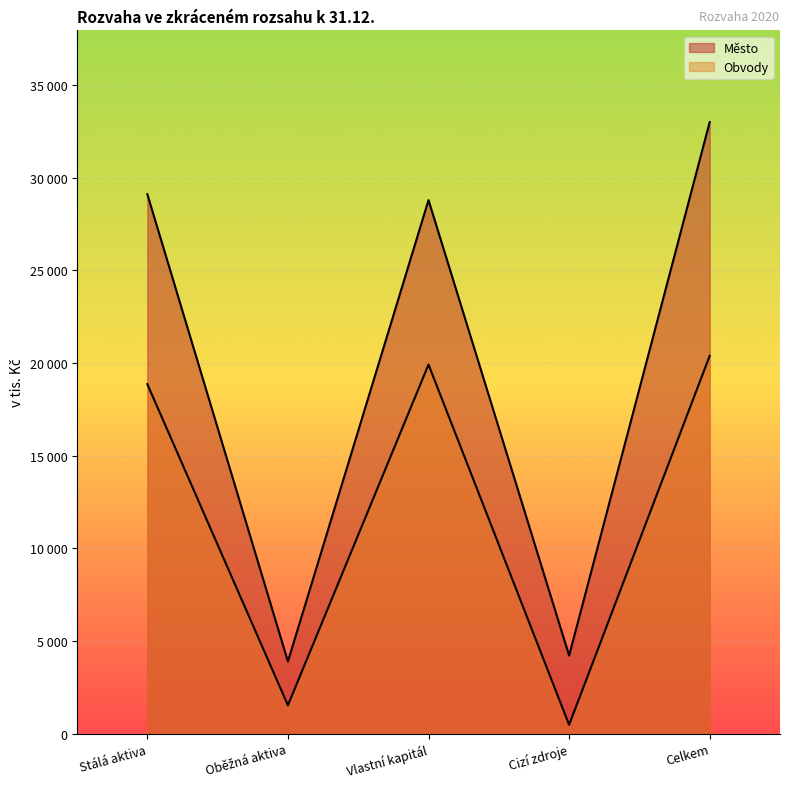

Where is the first local minimum for Obvody?

Oběžná aktiva